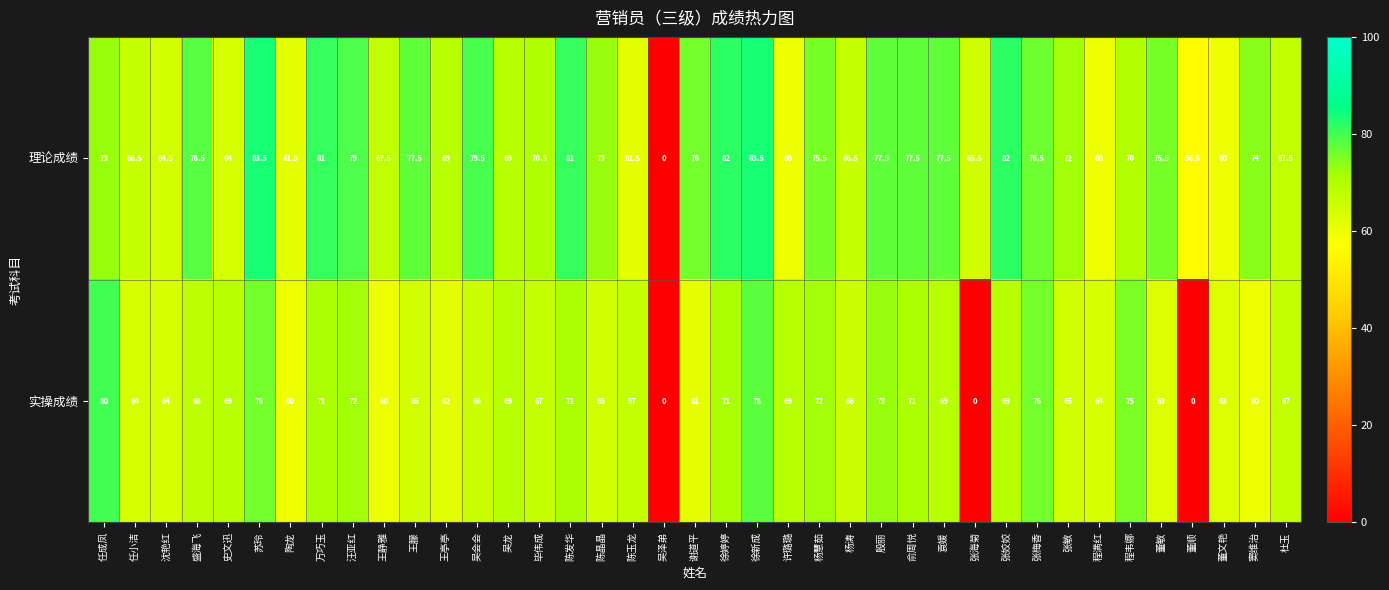

True or false: 实操成绩 has a value of 22.9 at 陈发华.

False